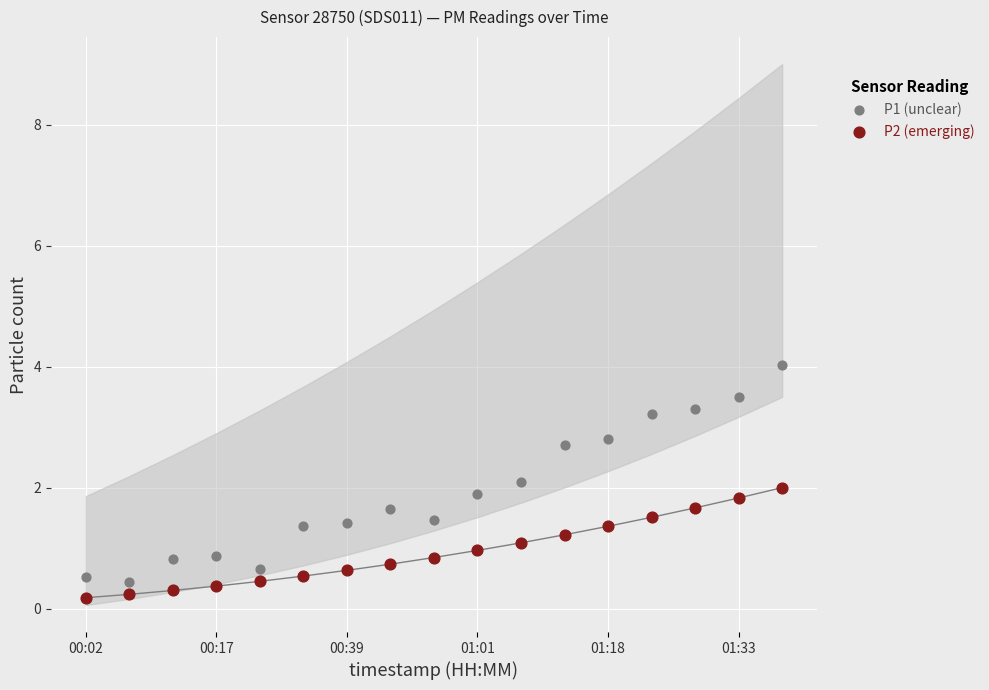

What are all the series names shown in the legend?

P1 (unclear), P2 (emerging)